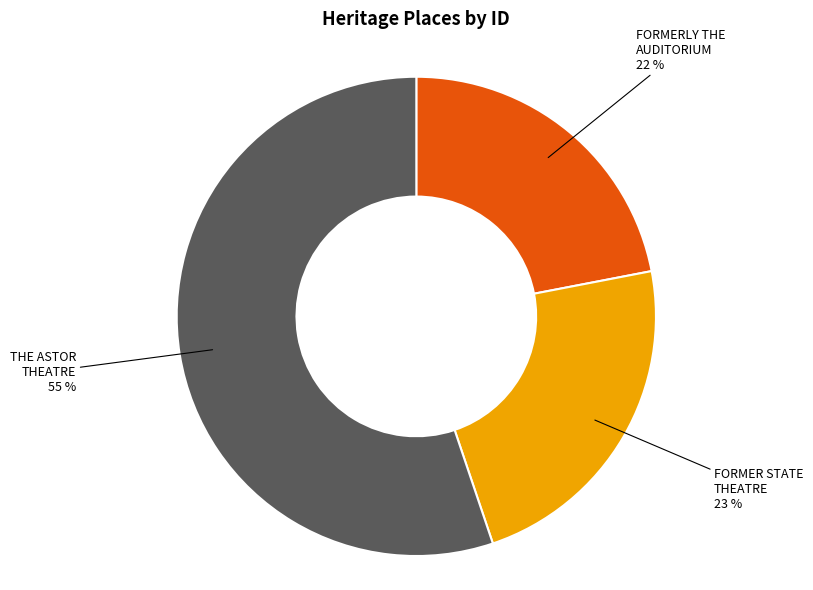

Is there a majority slice in this chart?

Yes